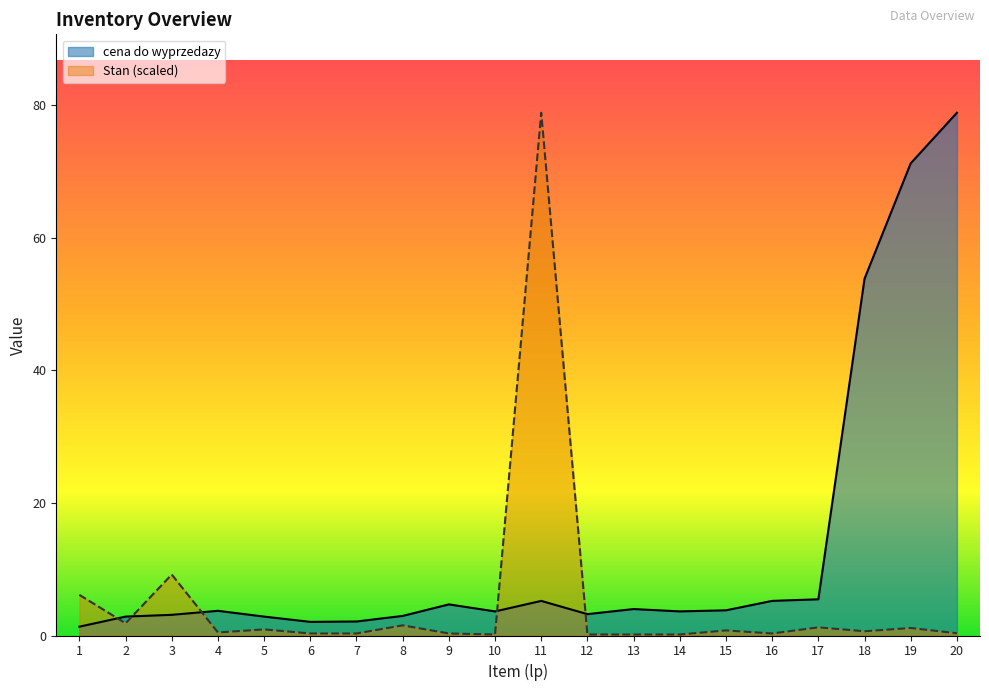

Between 14 and 13, which is larger?

13